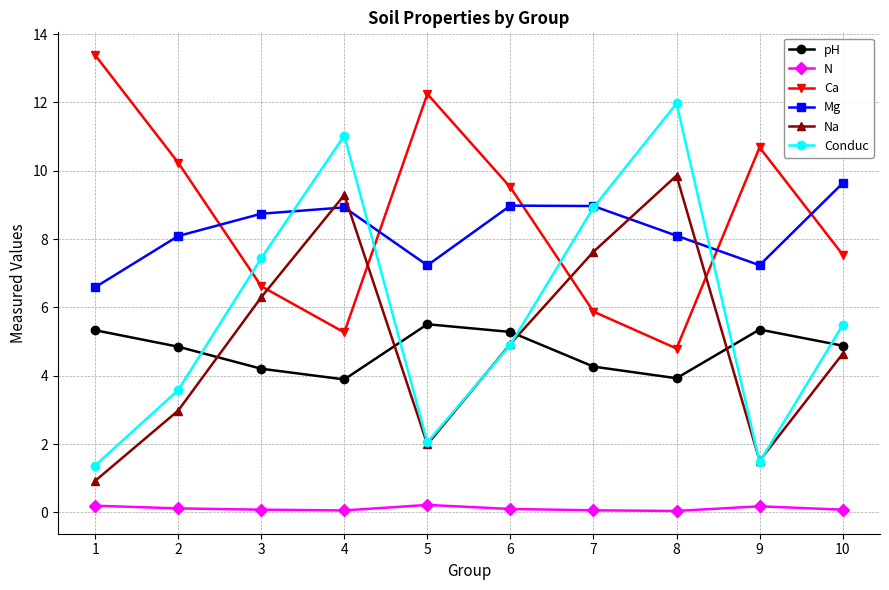

True or false: Ca has more than 2 points higher than both neighbors.

False